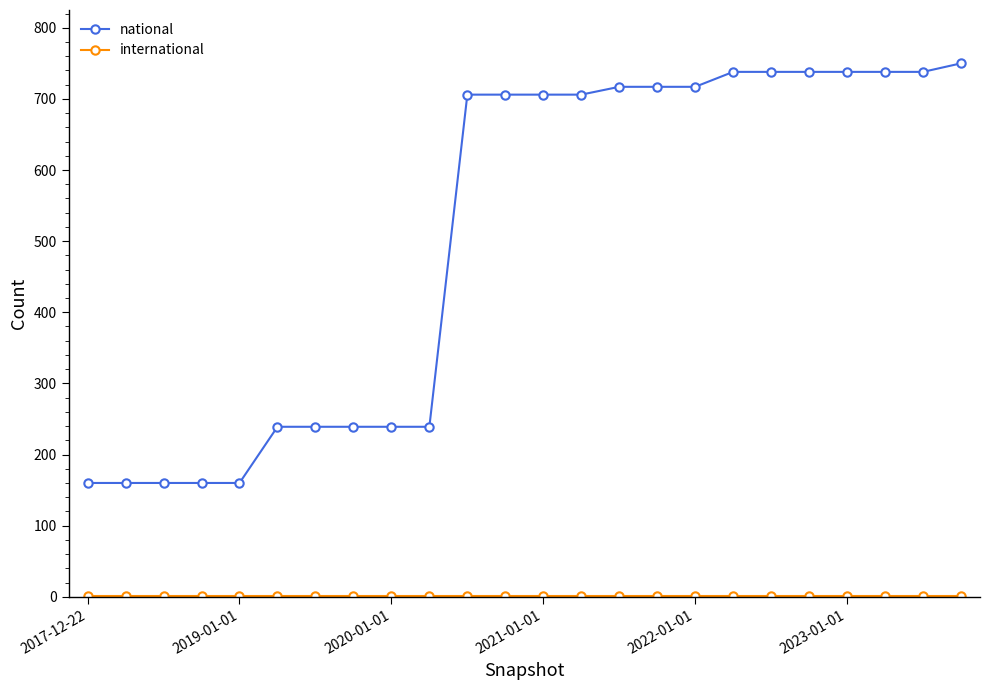

What is the sum of all national values?

12148